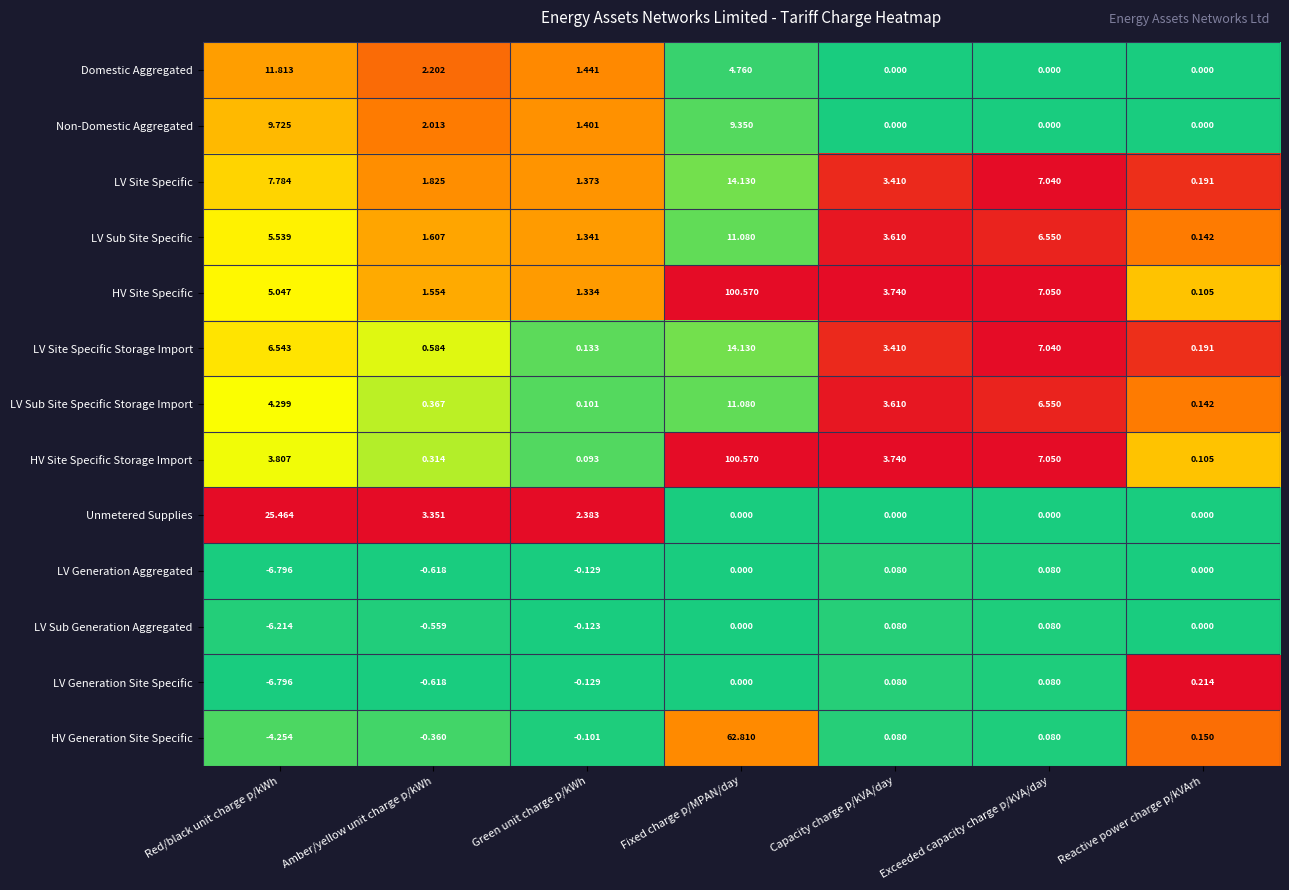

At which category is the sum across all series the highest?

Fixed charge p/MPAN/day